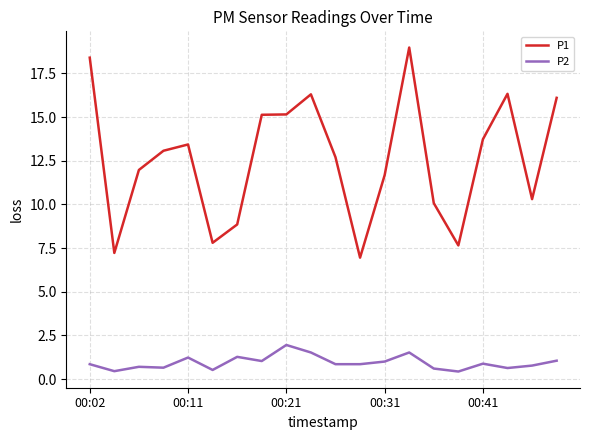

Which series has the largest total across all categories?

P1